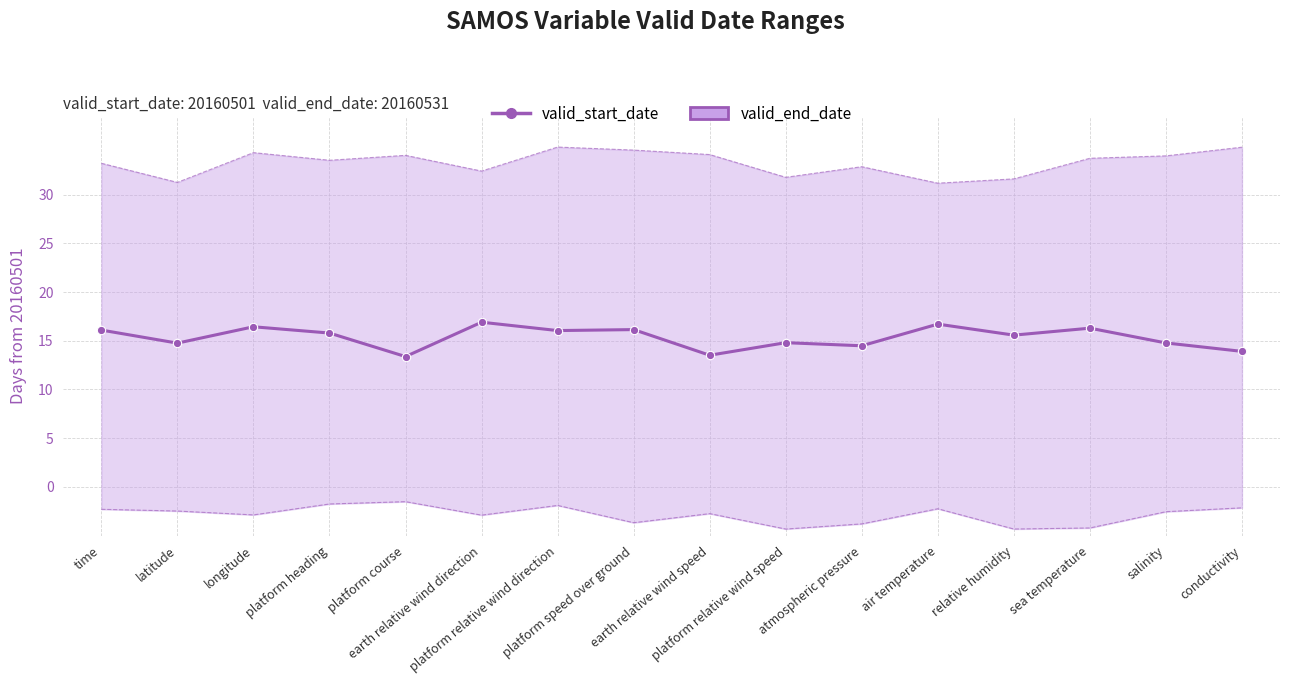

The chart shows a value of 16.9 at earth relative wind direction. True or false?

True